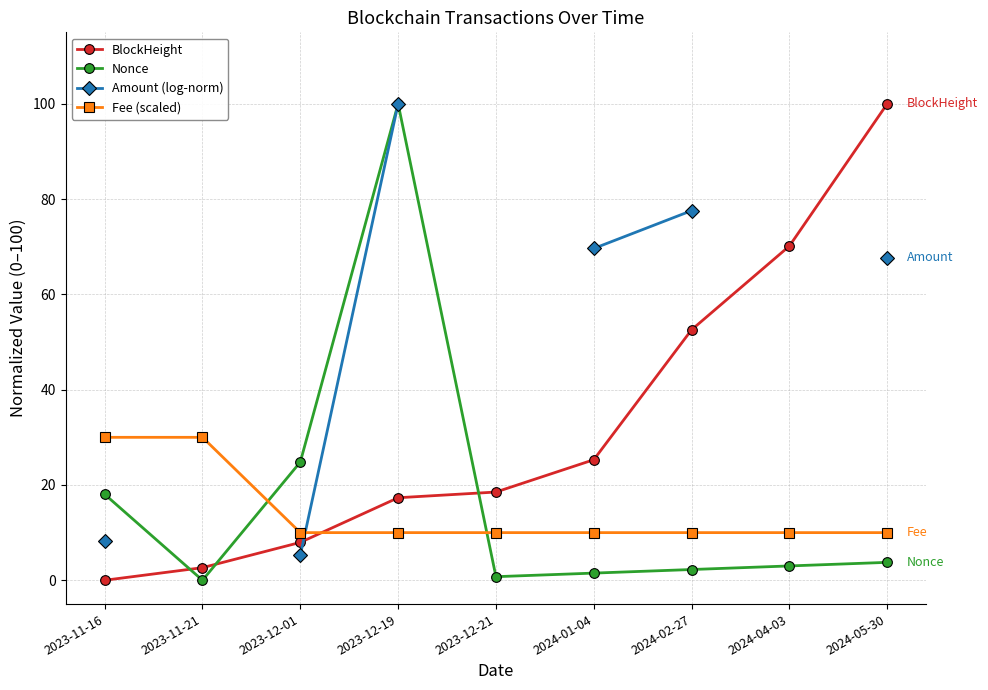

What value does the Fee (scaled) series have at 2023-12-01?

10.0